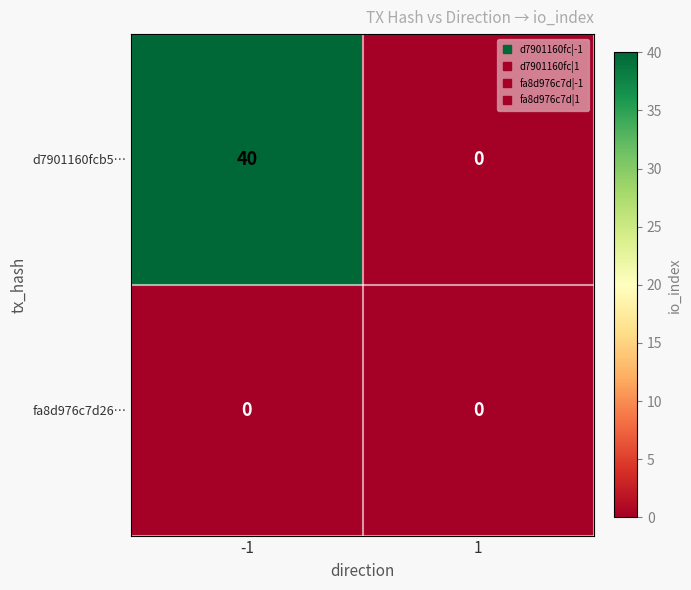

List the series in order of their overall mean, lowest first.

fa8d976c7d26…, d7901160fcb5…